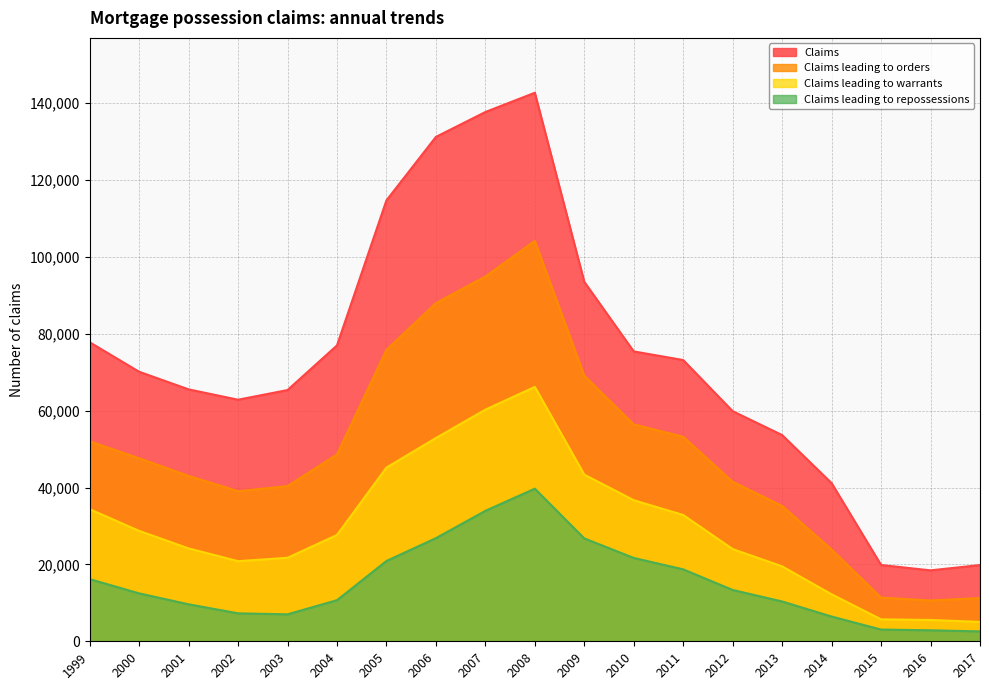

What is the difference between the second highest and second lowest values in the Claims leading to warrants series?

54730